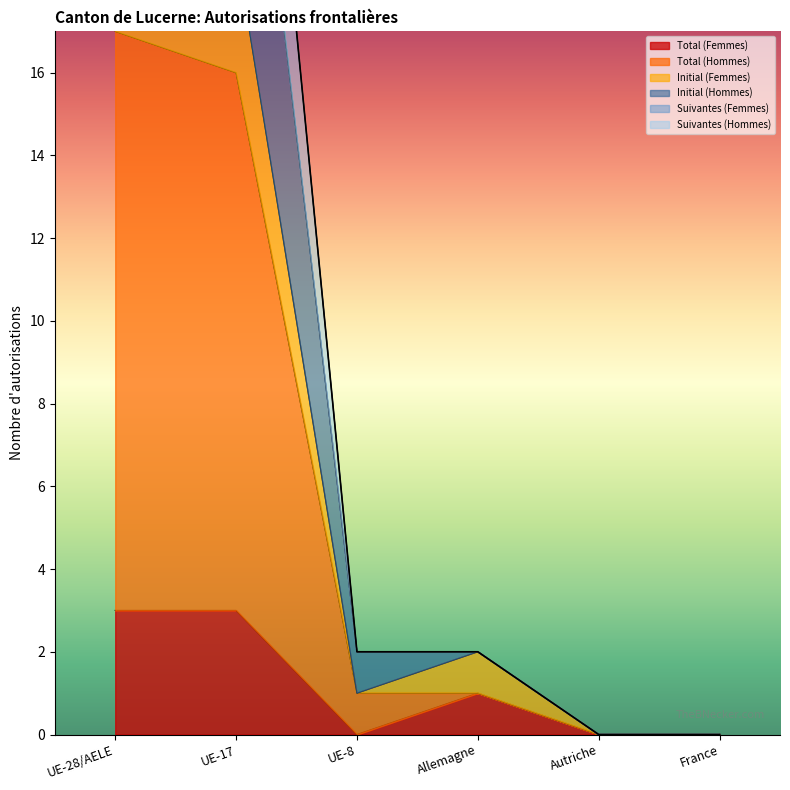

What is the value of the Total (Hommes) point at the 4th from the left?

1